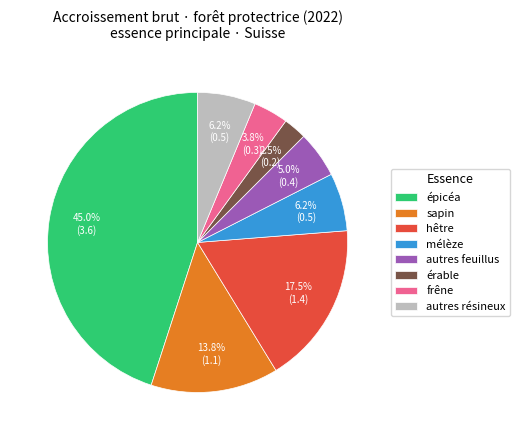

To the nearest percent, what percentage of the pie is mélèze?

6%